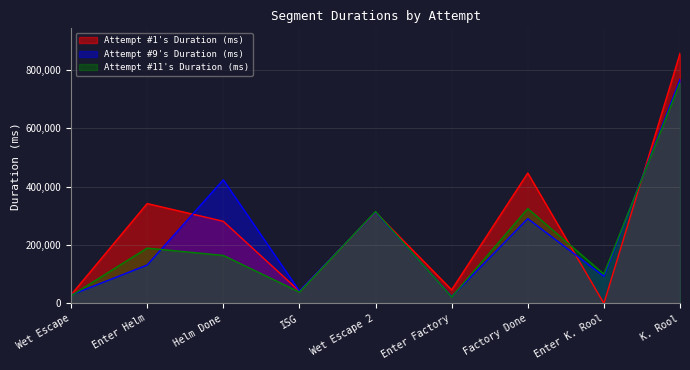

The Attempt #9's Duration (ms) series shows 128381 at Enter K. Rool. True or false?

False